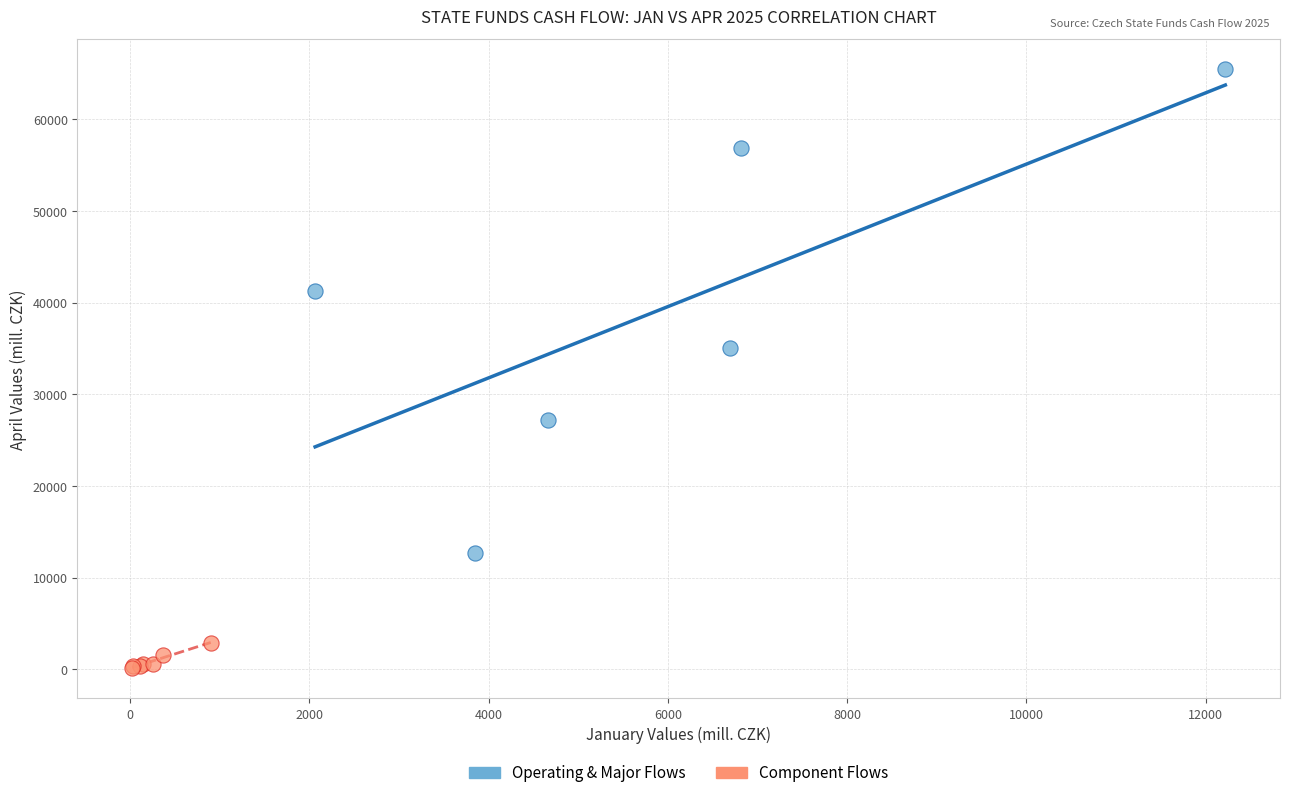

Which series has the widest spread of Y values?

Operating & Major Flows